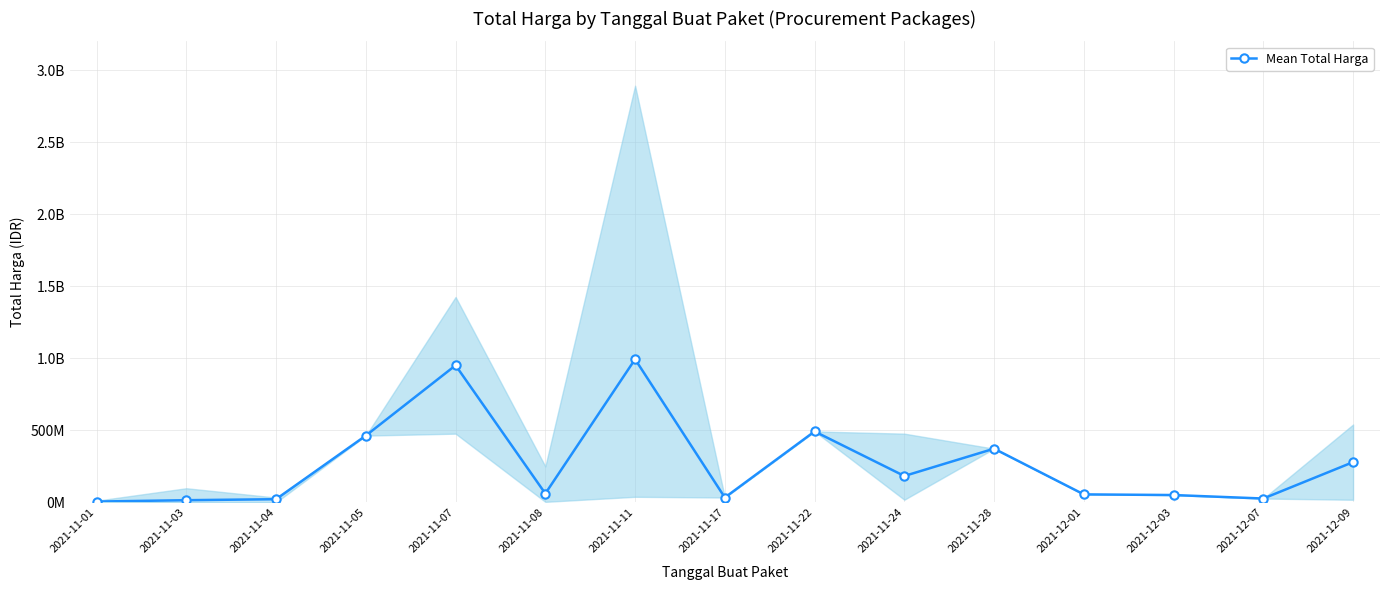

Reading left to right, list all the values displayed in this chart.

2021-11-01=6393750	2021-11-03=15804635	2021-11-04=22668269	2021-11-05=464002100	2021-11-07=951733950	2021-11-08=61803800	2021-11-11=993988560	2021-11-17=34292000	2021-11-22=493000000	2021-11-24=183778300	2021-11-28=373404000	2021-12-01=56152800	2021-12-03=51601000	2021-12-07=27412000	2021-12-09=279985500